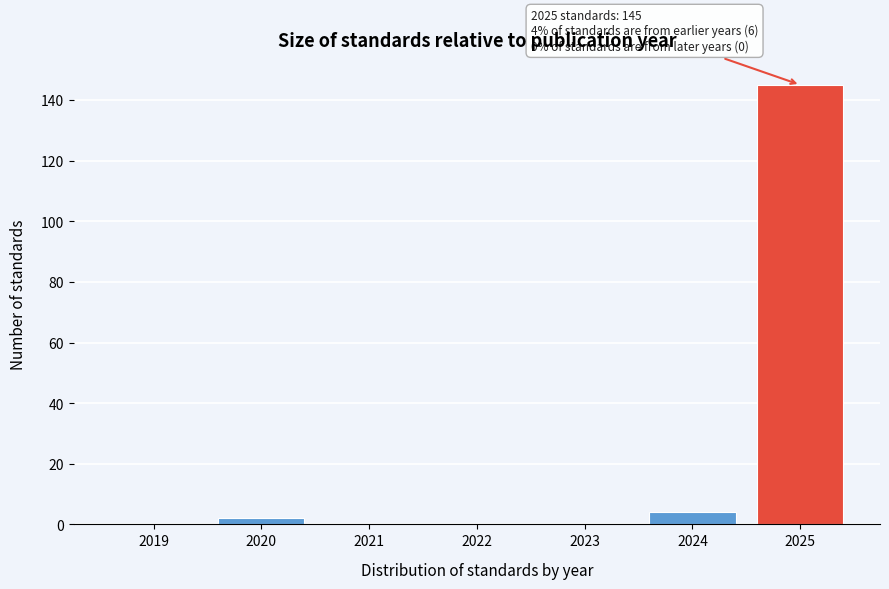

Reading left to right, extract all data points from this chart.

2019=0	2020=2	2021=0	2022=0	2023=0	2024=4	2025=145